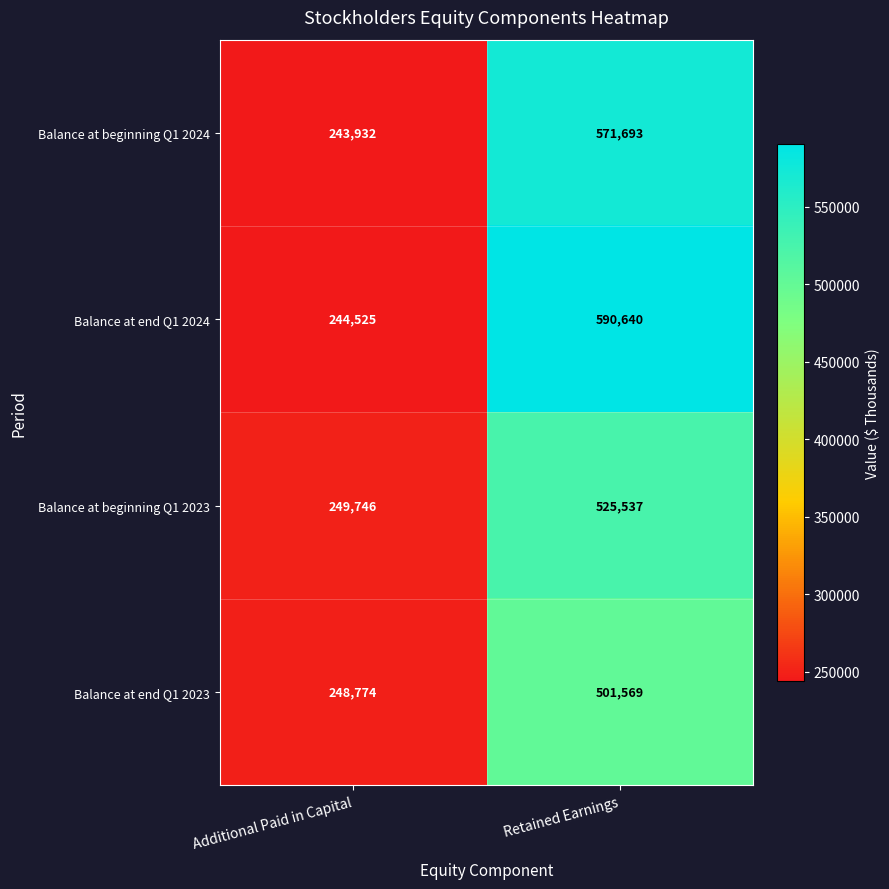

List the series in order of their overall mean, highest first.

Balance at end Q1 2024, Balance at beginning Q1 2024, Balance at beginning Q1 2023, Balance at end Q1 2023